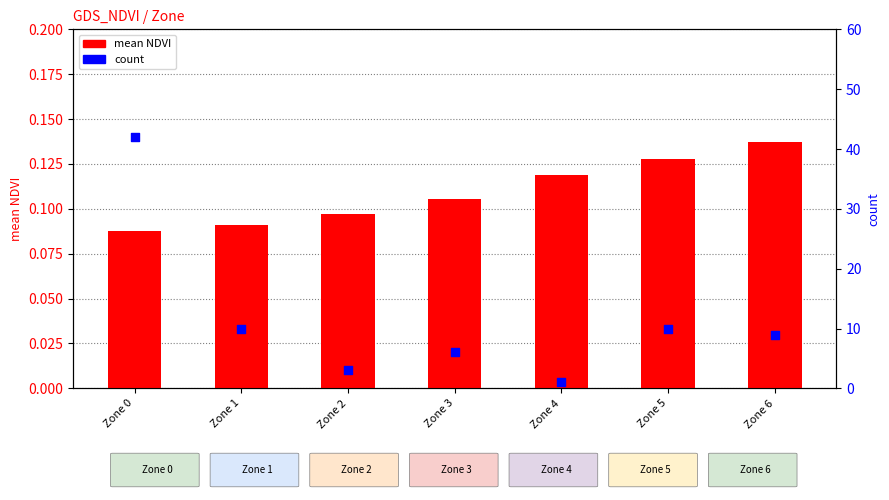

What are all the series names shown in the legend?

mean NDVI, count